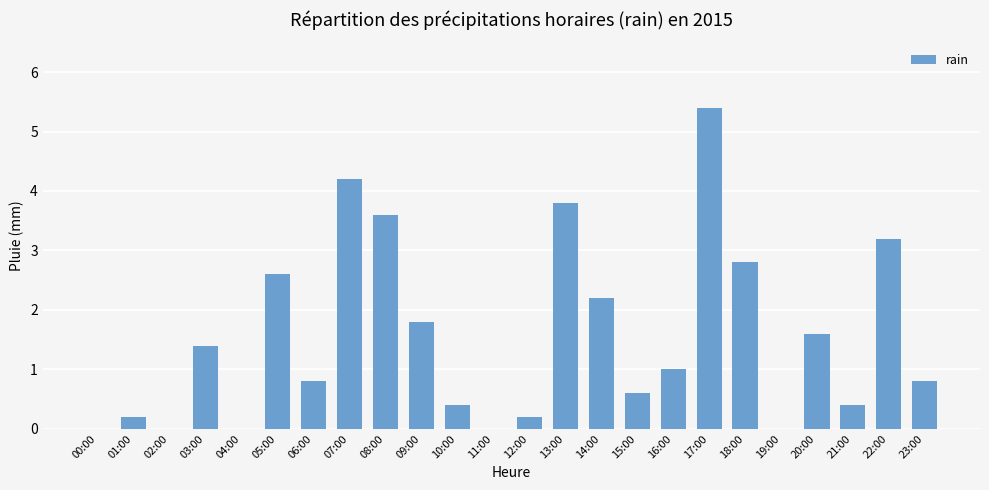

Reading left to right, list all the values displayed in this chart.

00:00=0.0	01:00=0.2	02:00=0.0	03:00=1.4	04:00=0.0	05:00=2.6	06:00=0.8	07:00=4.2	08:00=3.6	09:00=1.8	10:00=0.4	11:00=0.0	12:00=0.2	13:00=3.8	14:00=2.2	15:00=0.6	16:00=1.0	17:00=5.4	18:00=2.8	19:00=0.0	20:00=1.6	21:00=0.4	22:00=3.2	23:00=0.8